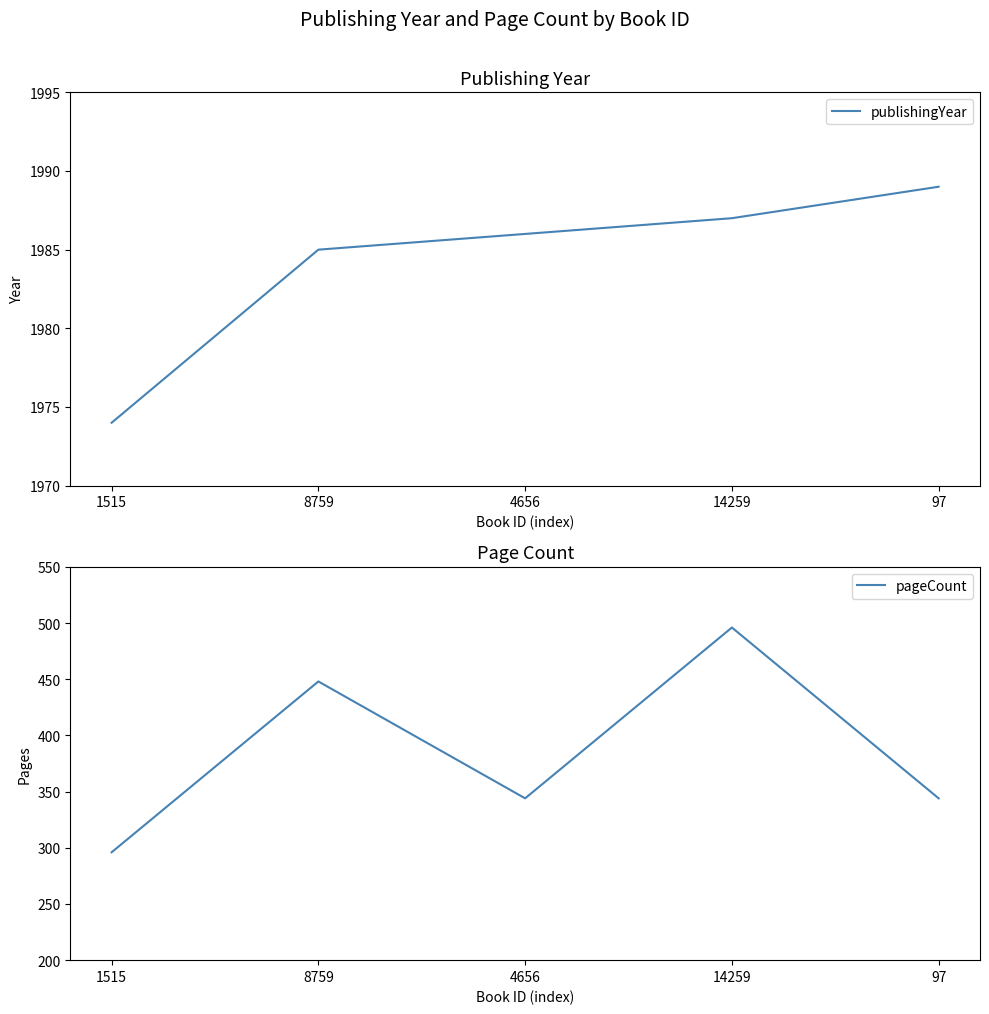

Is it true that pageCount equals 496 at 14259?

True